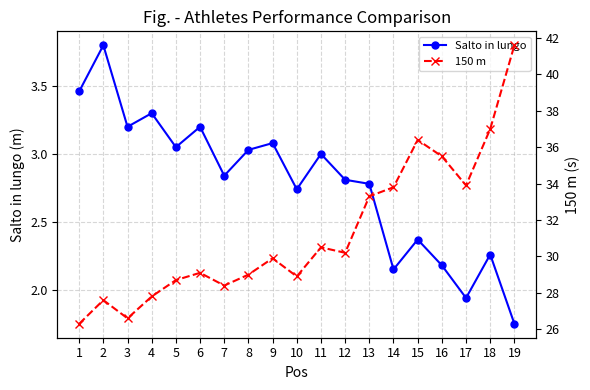

At which label does Salto in lungo reach its minimum?

19